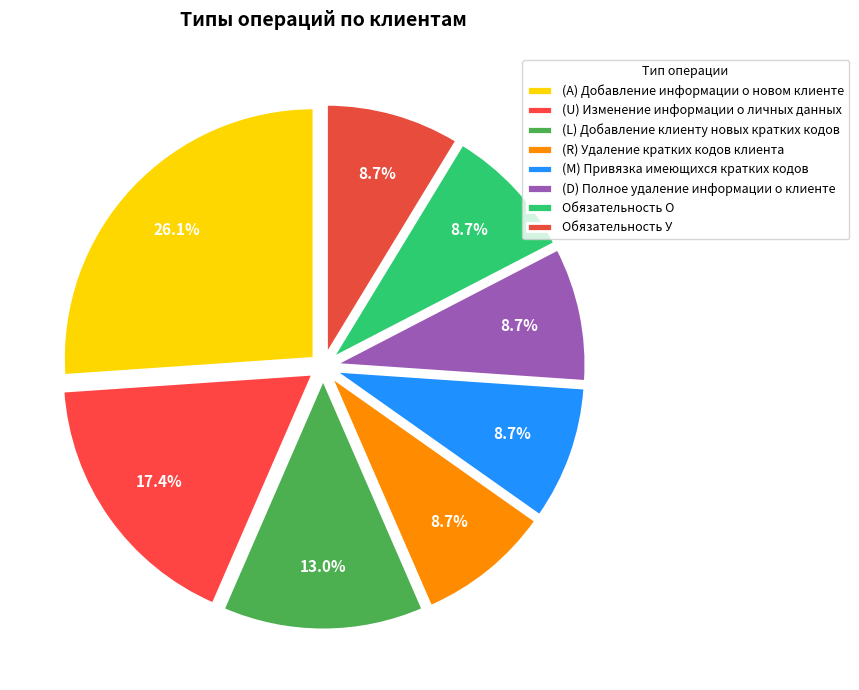

True or false: (R) Удаление кратких кодов клиента accounts for 9% of the total.

True